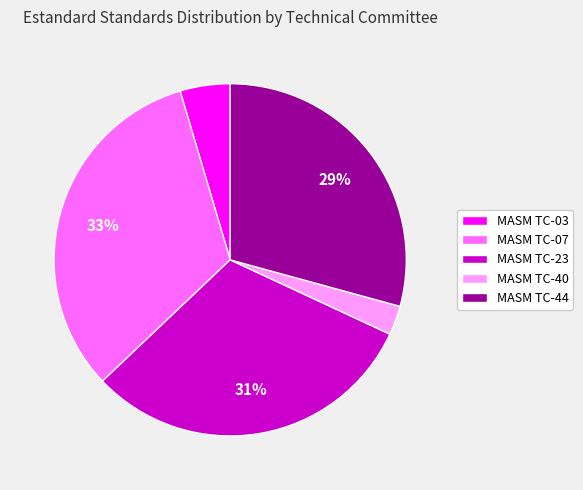

Does any single category account for the majority?

No